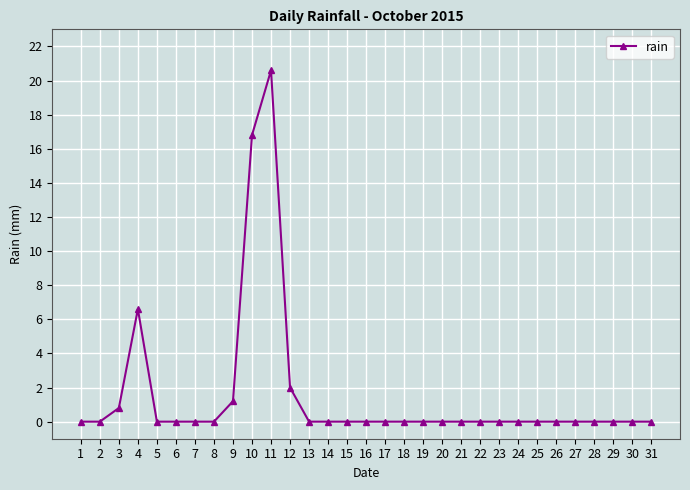

True or false: the data has more than 1 interior local peaks.

True